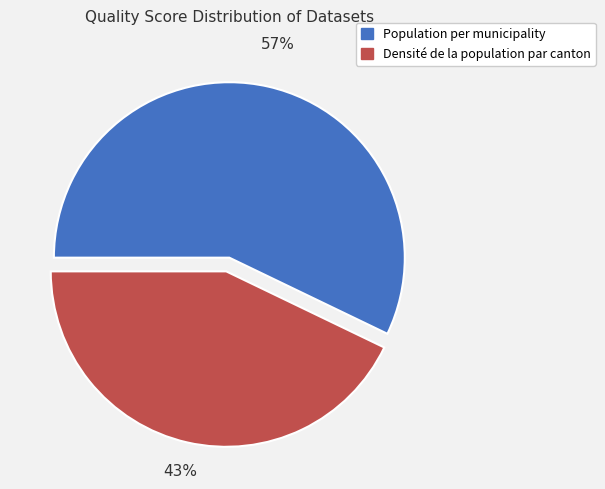

What percentage is the Population per municipality slice, to the nearest percent?

57%